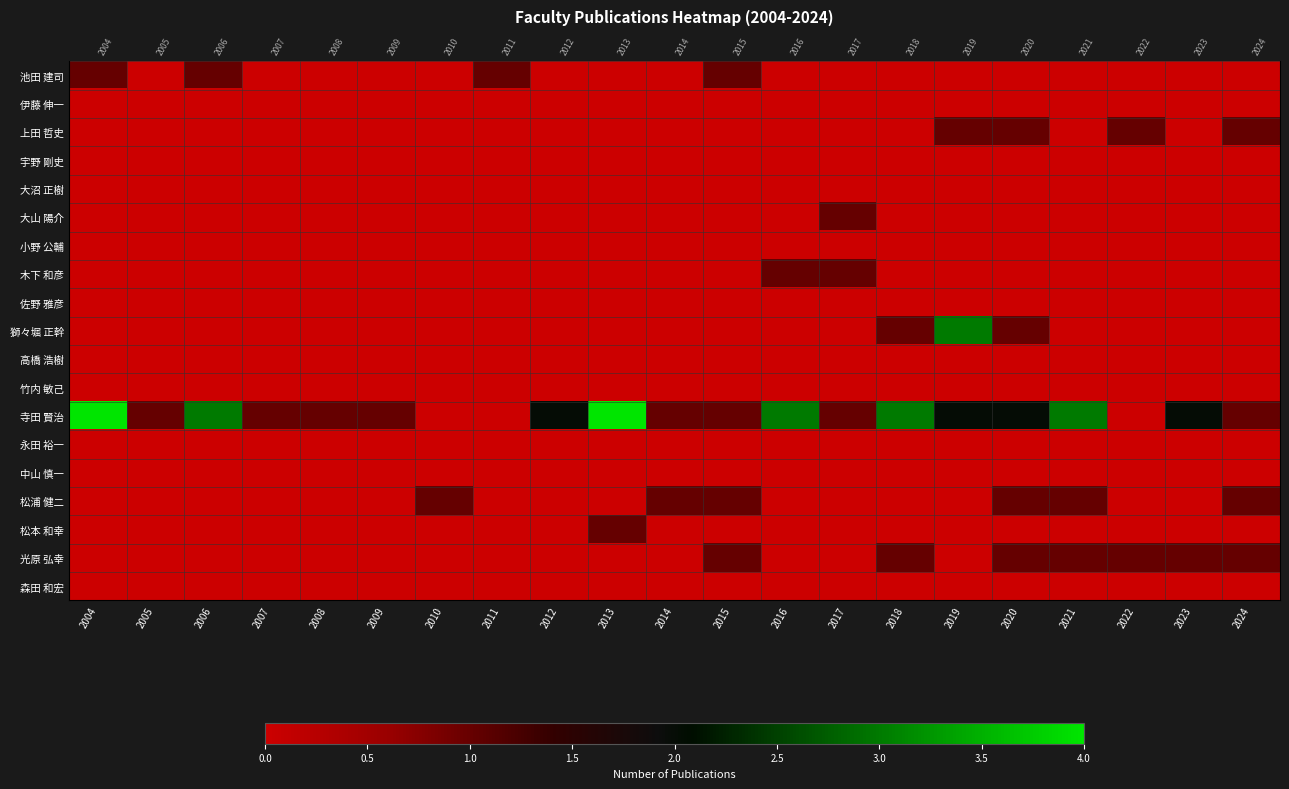

Between 2011 and 2021, which is larger?

2011